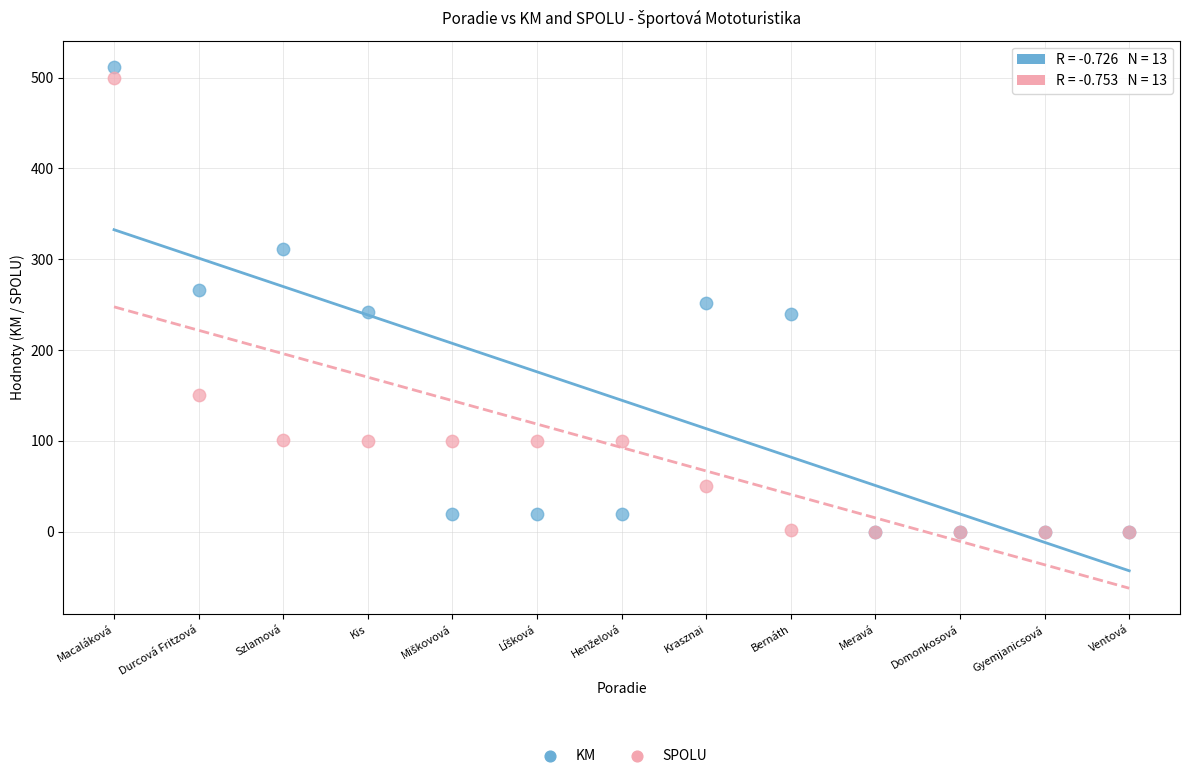

What are all the series names shown in the legend?

KM, SPOLU